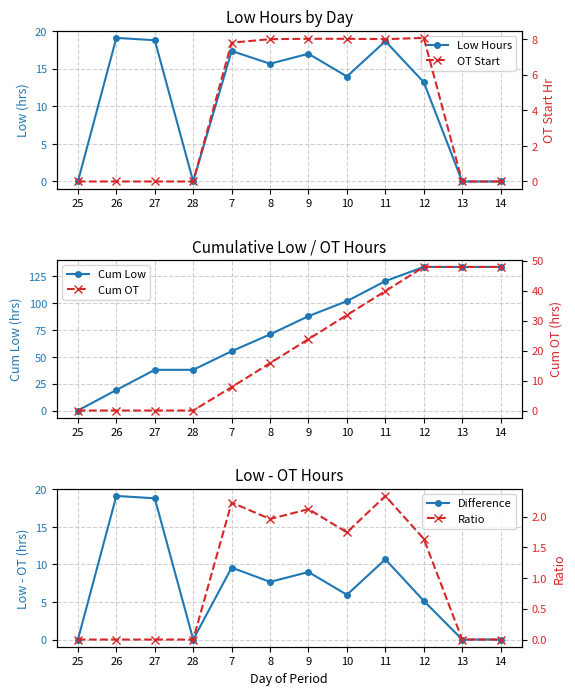

True or false: Difference has a value of 19.1 at 26.

True